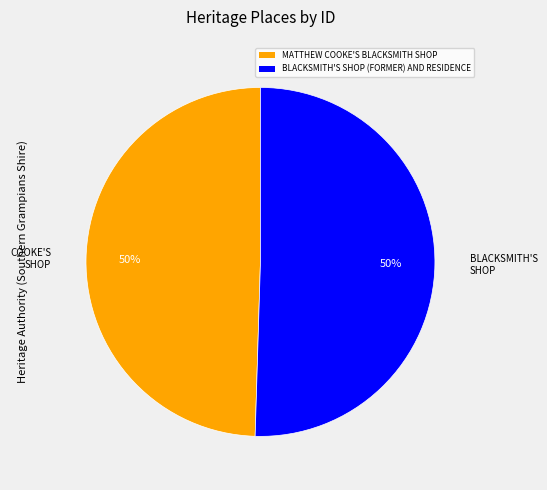

To the nearest percent, what is the average slice percentage?

50%